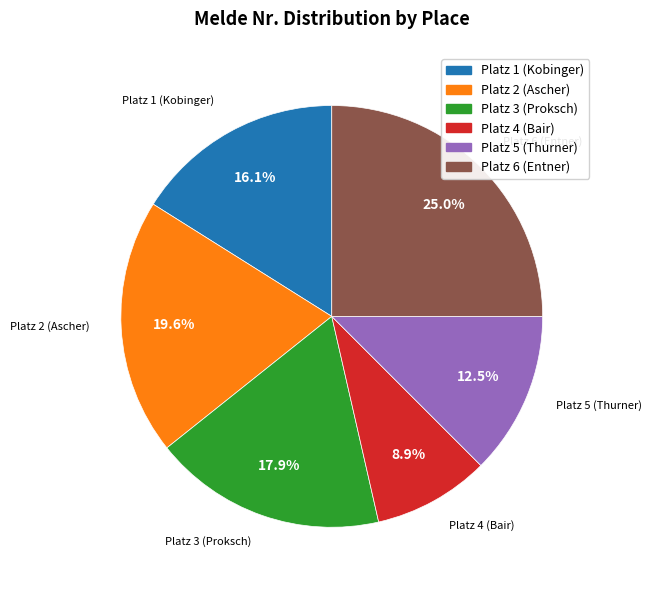

How many slices are in this pie chart?

6